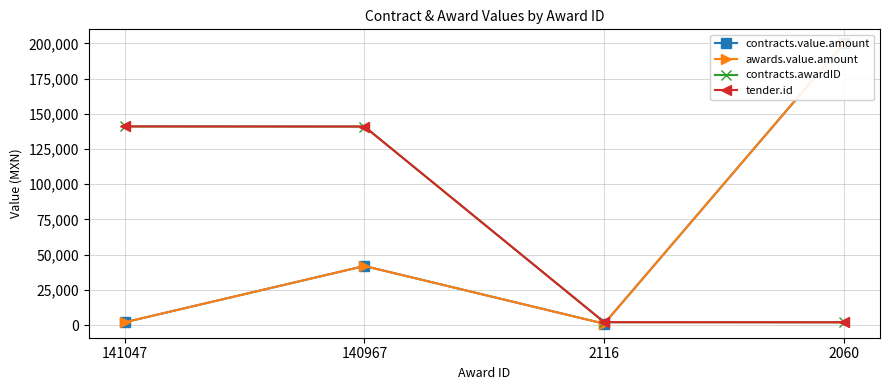

True or false: contracts.awardID has a value of 211468.9 at 141047.

False